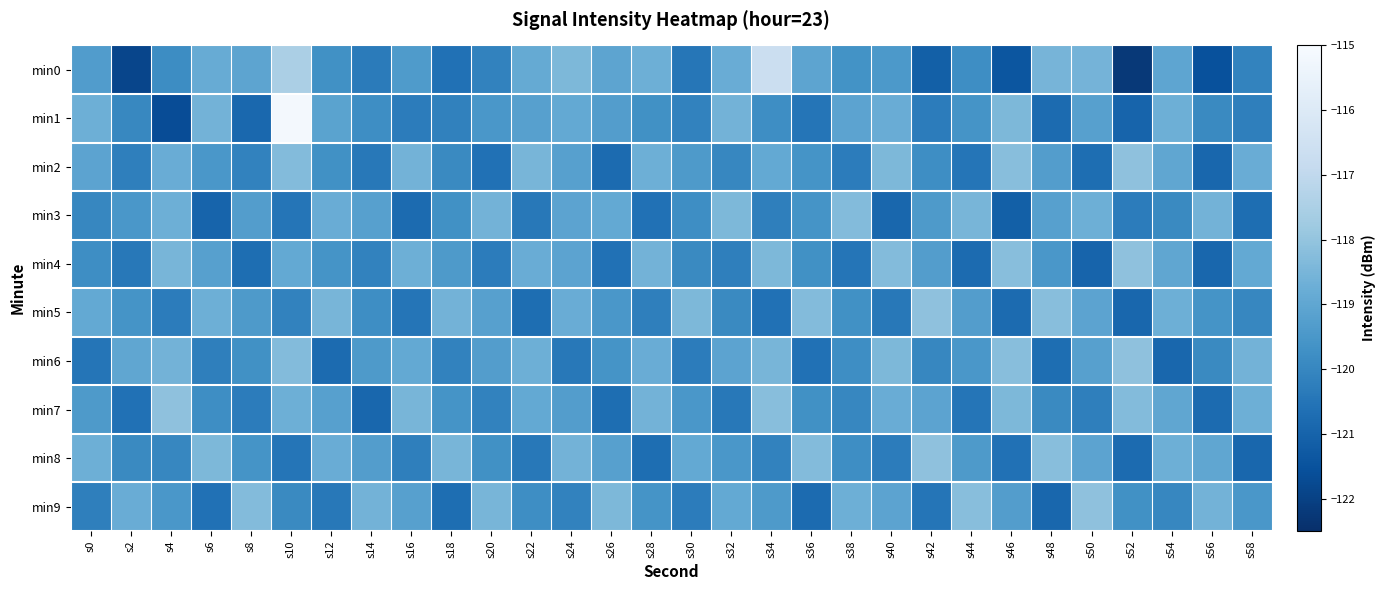

How many series are shown in this chart?

10